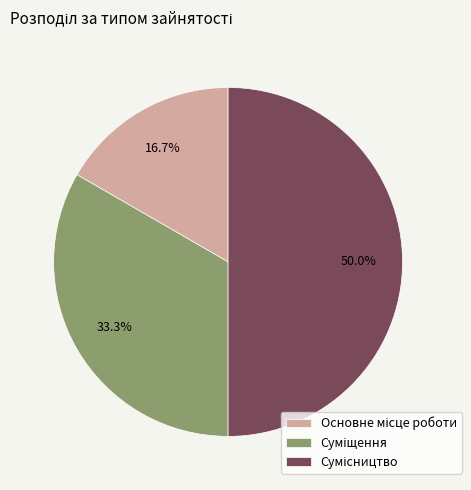

How many segments does this pie chart have?

3